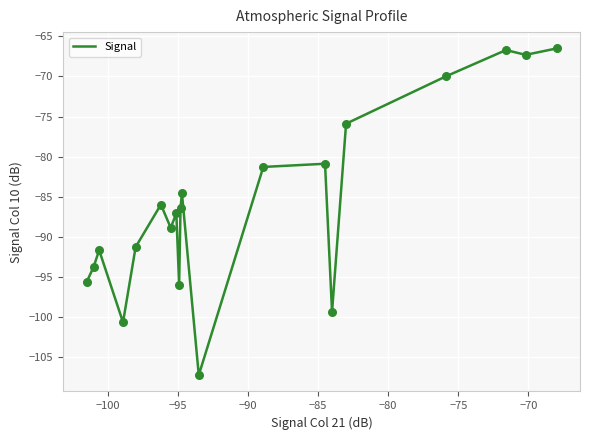

What is the difference between the maximum and minimum values?

40.8